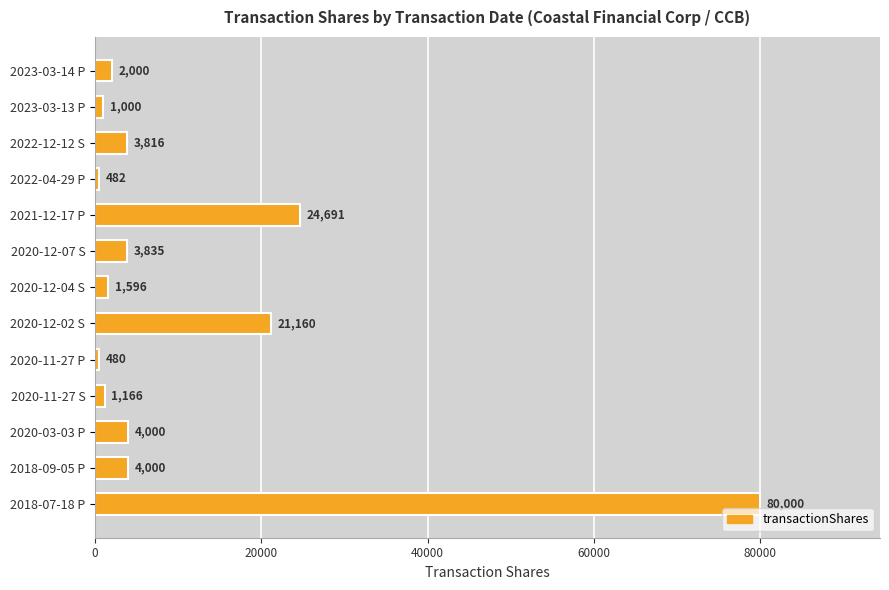

What value does the data have at 2023-03-14 P, to the nearest 50?

2000